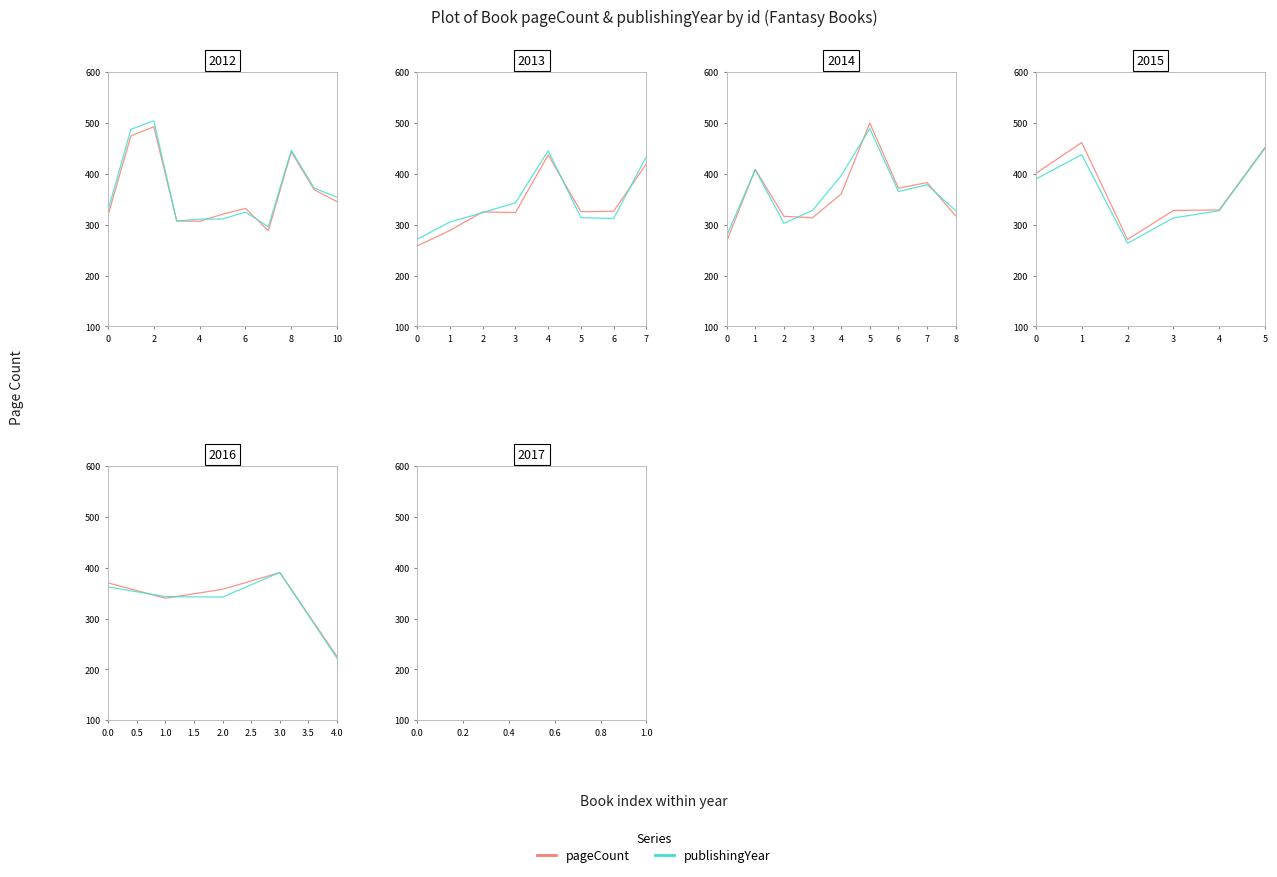

In pageCount, how many points are higher than both neighbors (excluding endpoints)?

1